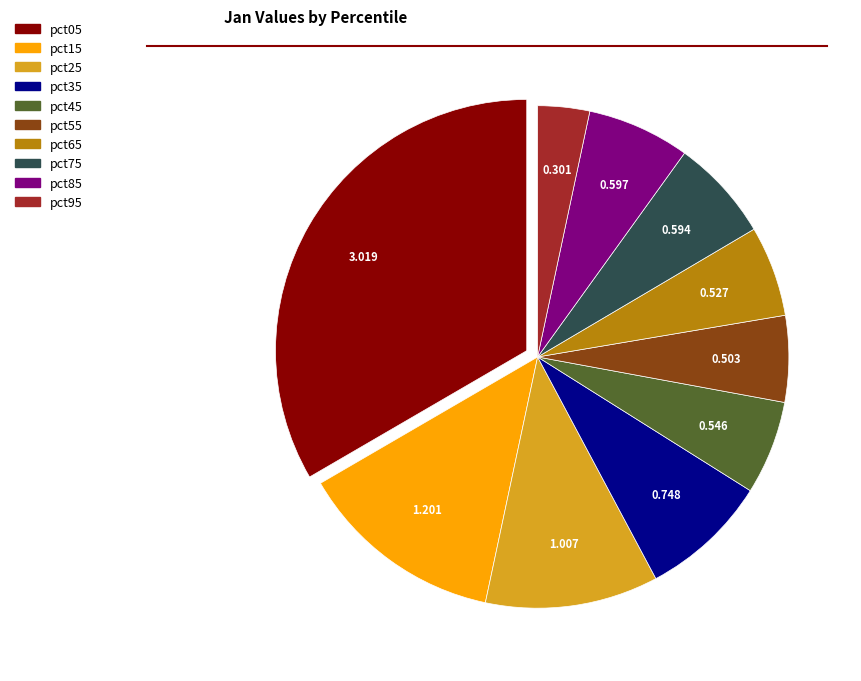

Is the sum of pct65 and pct15 greater than half?

No